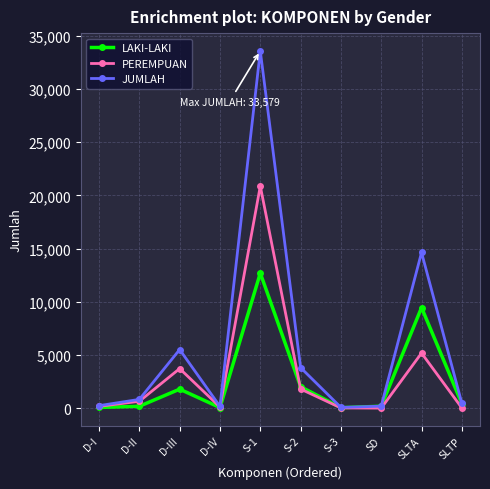

At how many categories does at least one series exceed 27254?

1